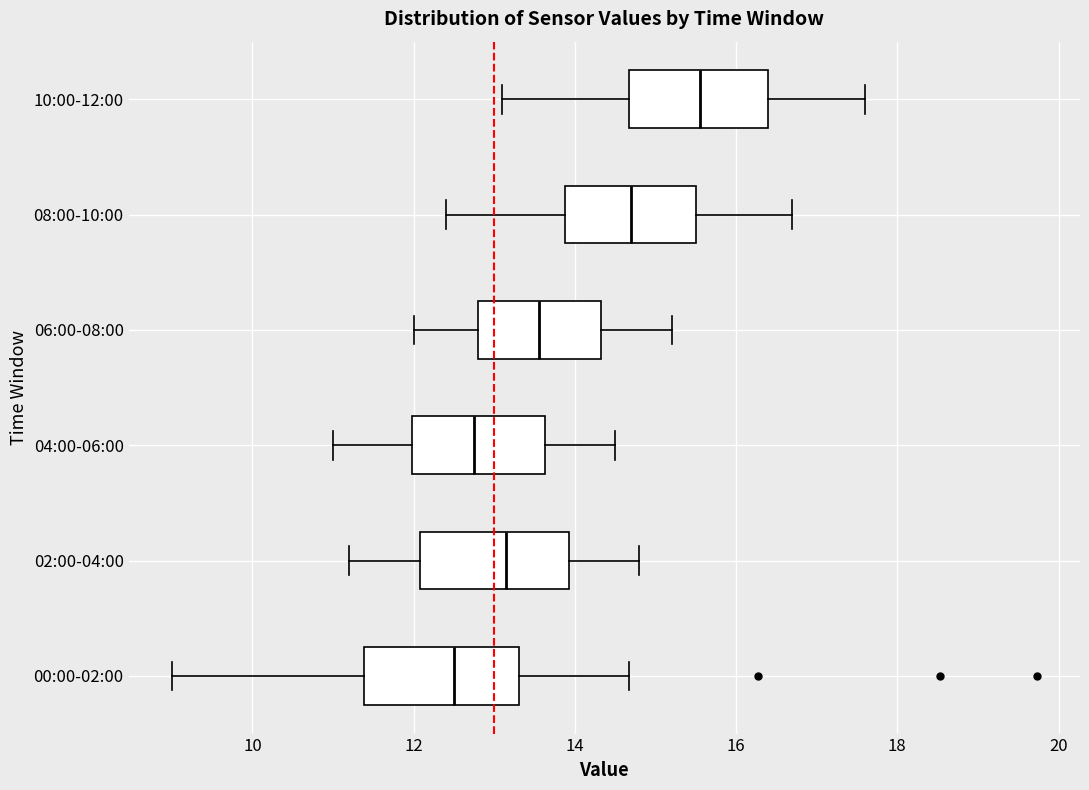

Where is the right edge of the box for 08:00-10:00 on the x-axis? The values are not printed on the chart, so give them approximately, as read against the axis.

15.6